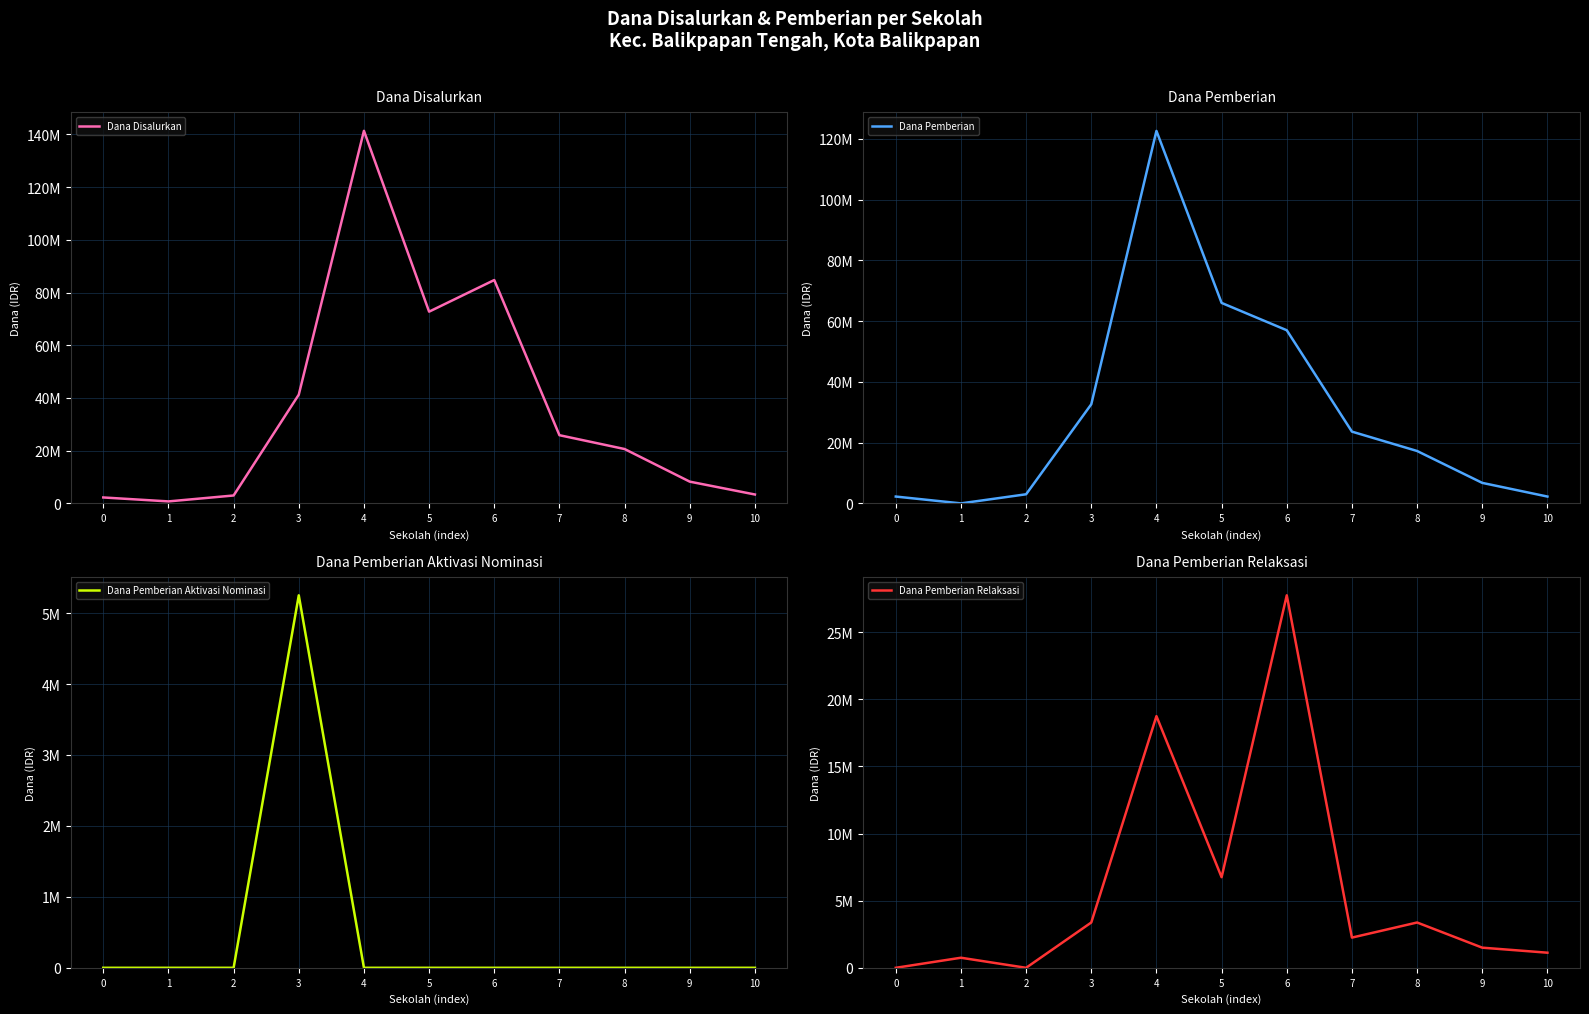

True or false: Dana Disalurkan and Dana Pemberian Relaksasi cross at least once.

False